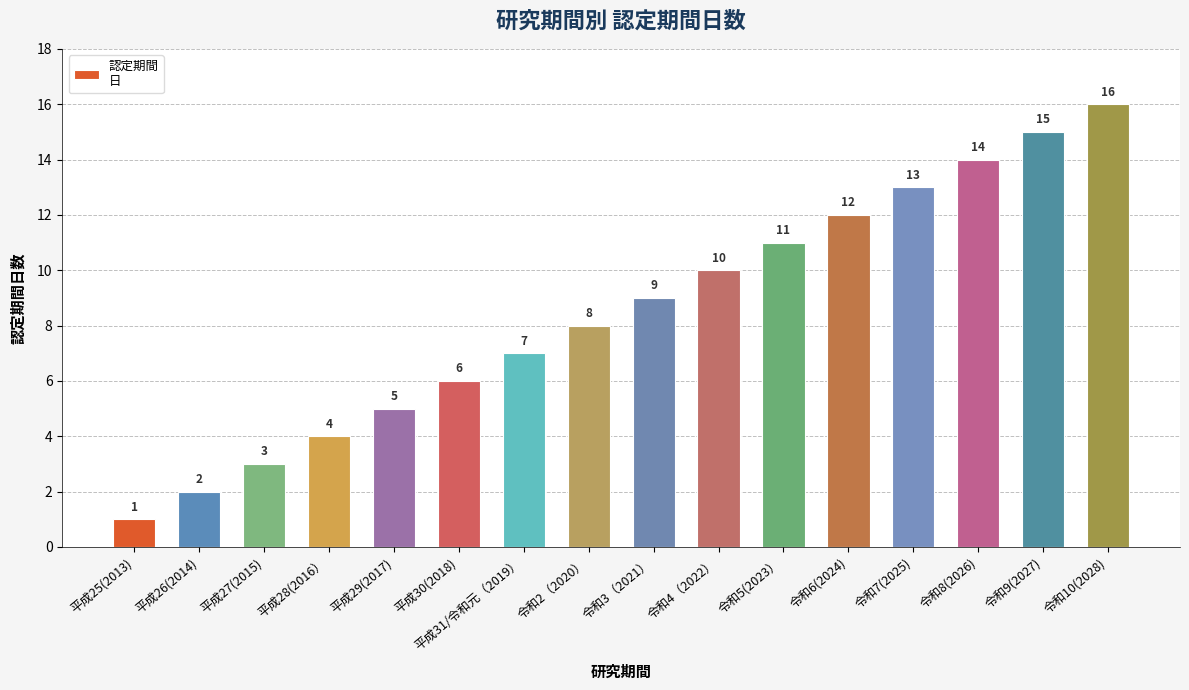

What is the approximate value at 令和5(2023）?

11